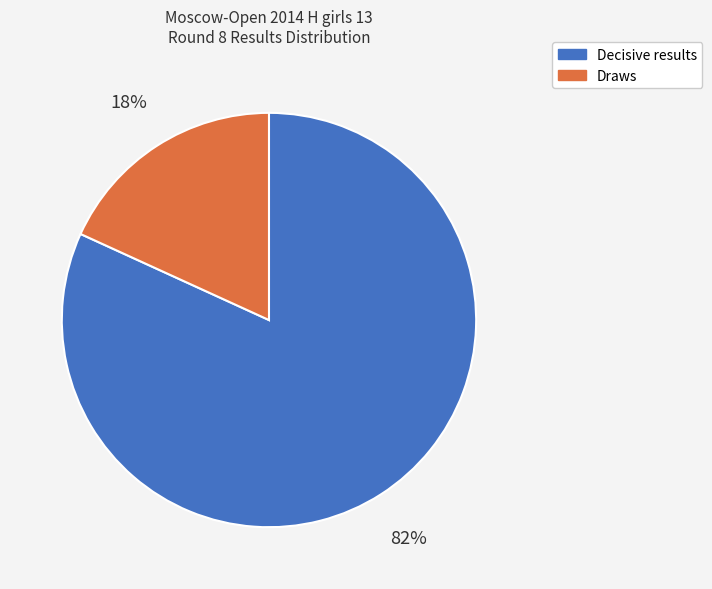

To the nearest percent, what is the average slice percentage?

50%